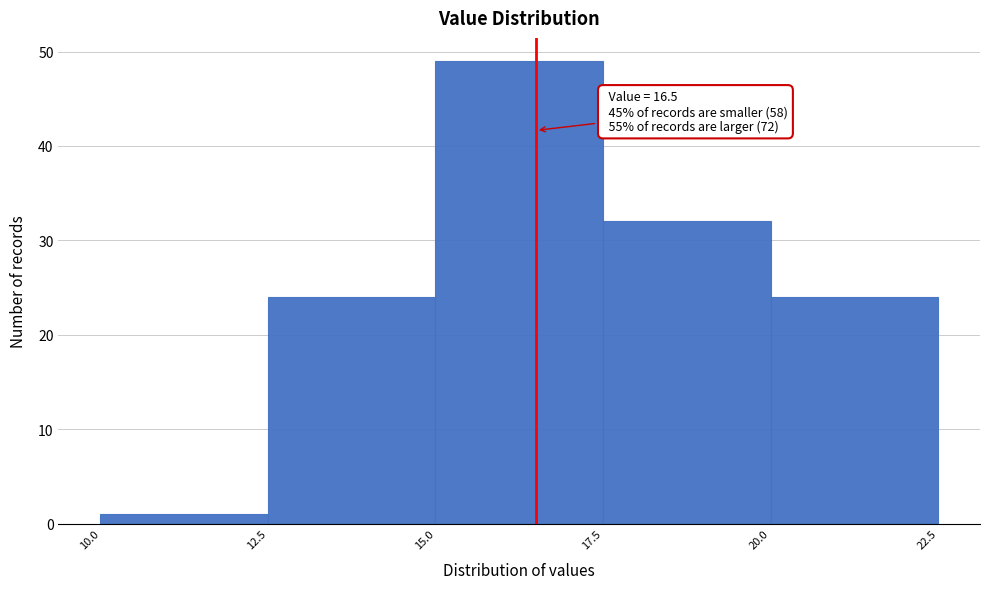

Which range on the x-axis has the tallest bar?

15.0 to 17.5